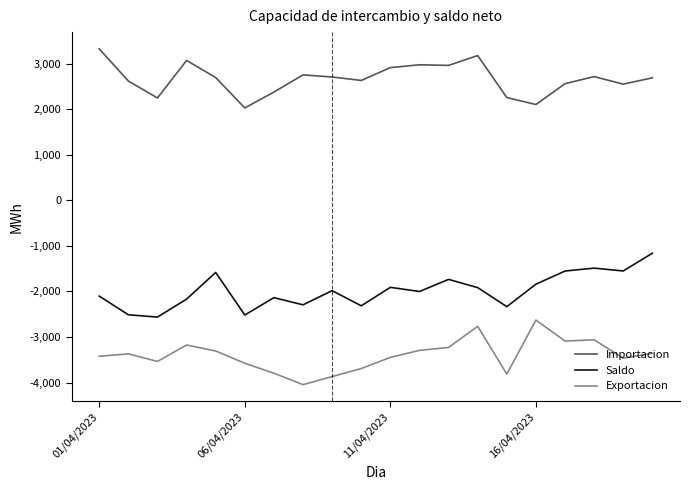

At how many categories does at least one series exceed 136?

20